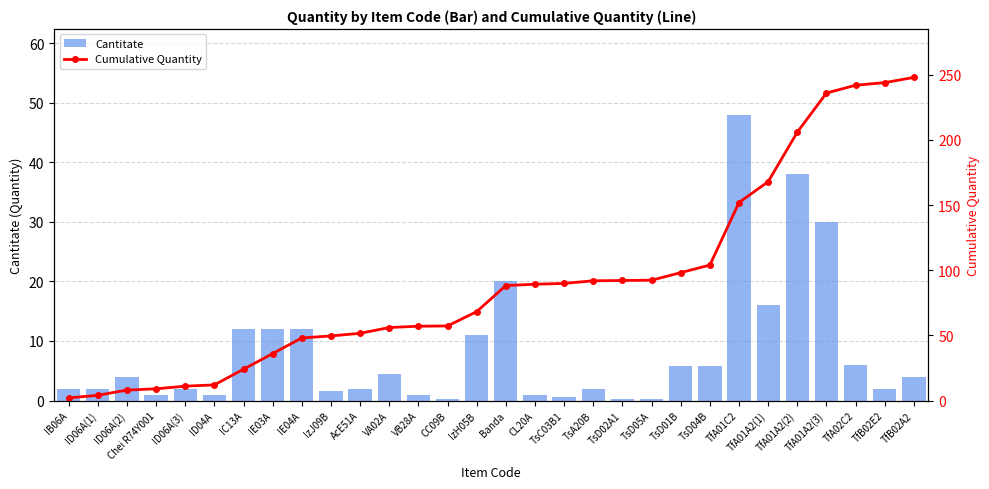

Reading left to right, extract all data points from this chart.

Cantitate: 2.0	2.0	4.0	1.0	2.0	1.0	12.0	12.0	12.0	1.6	2.0	4.5	1.0	0.2	11.0	20.0	1.0	0.7	2.0	0.2	0.2	5.8	5.8	48.0	16.0	38.0	30.0	6.0	2.0	4.0
Cumulative Quantity: 2.0	4.0	8.0	9.0	11.0	12.0	24.0	36.0	48.0	49.6	51.6	56.0	57.0	57.2	68.2	88.2	89.2	89.9	91.9	92.1	92.3	98.1	103.9	151.9	167.9	205.9	235.9	241.9	243.9	247.9